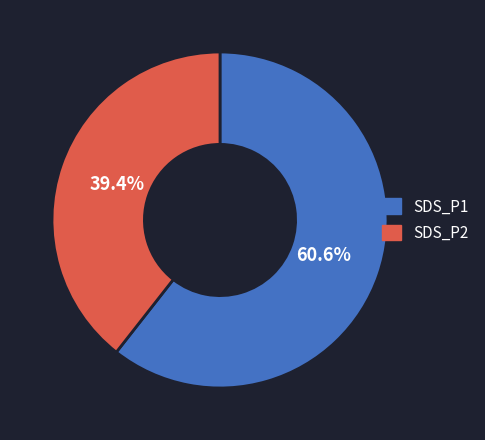

What is the largest slice in the pie chart?

SDS_P1